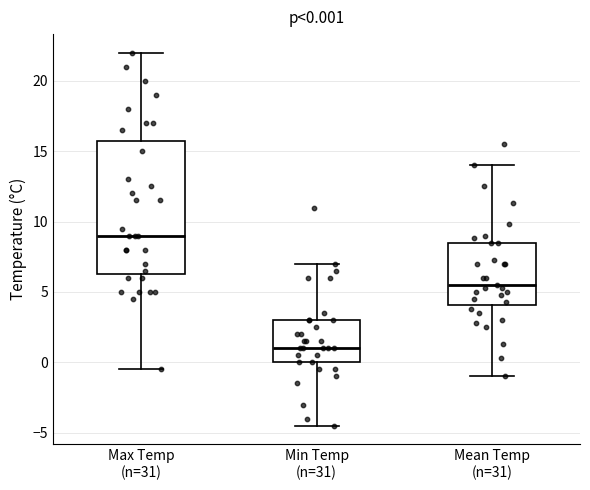

Which box is the tallest, from its lower edge to its upper edge?

Max Temp (n=31)